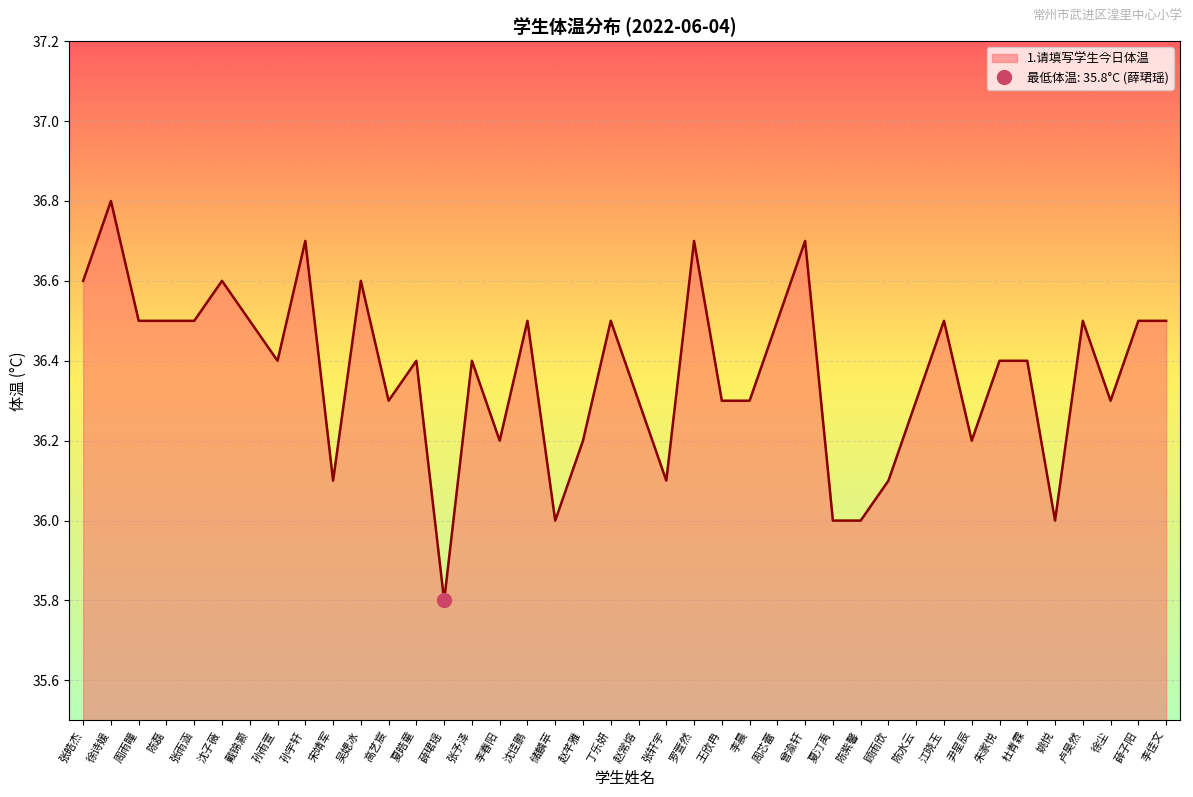

What is the change in value from 徐诗媛 to 张予泽?

-0.4